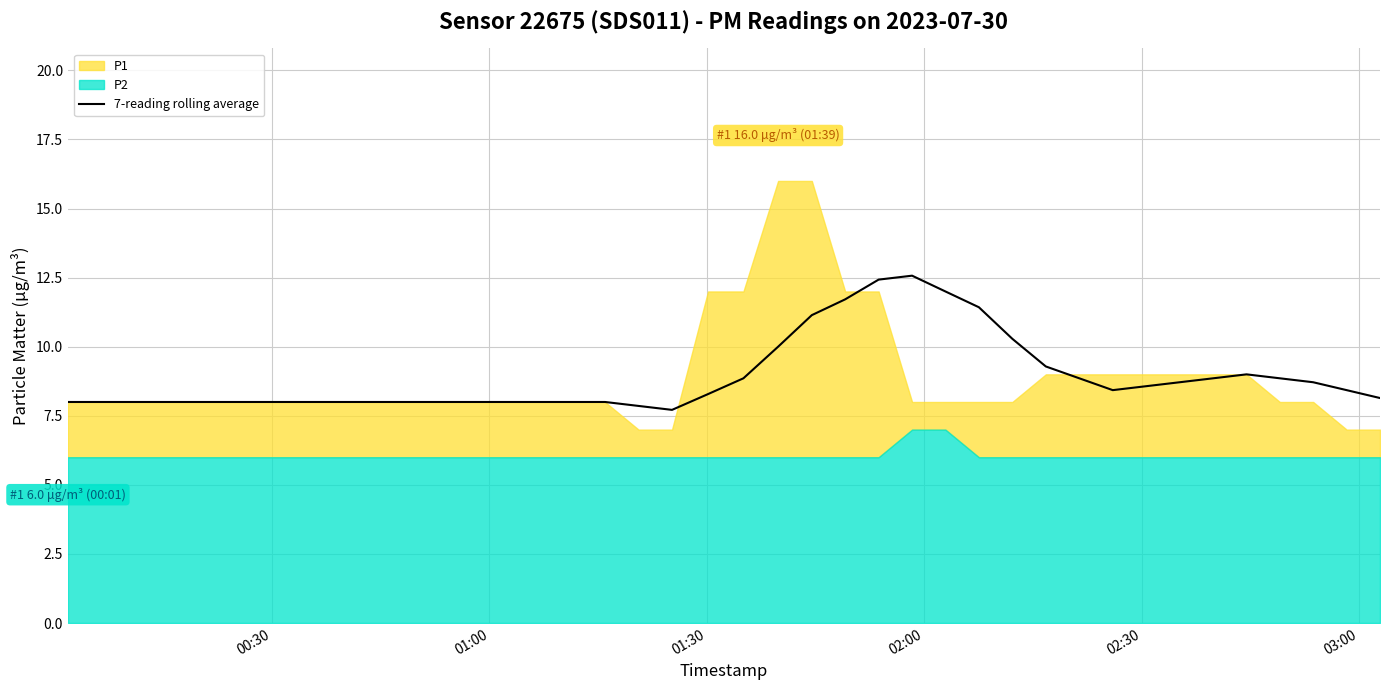

What is the change in value from 16 to 27?

+3.4